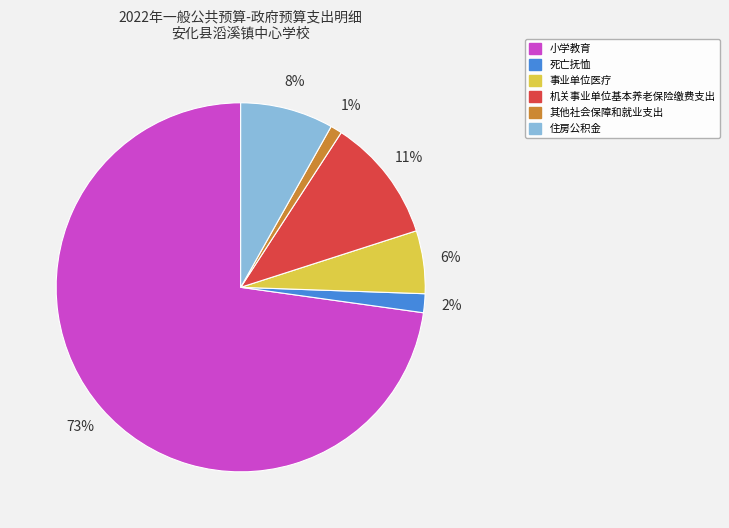

Is 机关事业单位基本养老保险缴费支出 the majority of the pie?

No